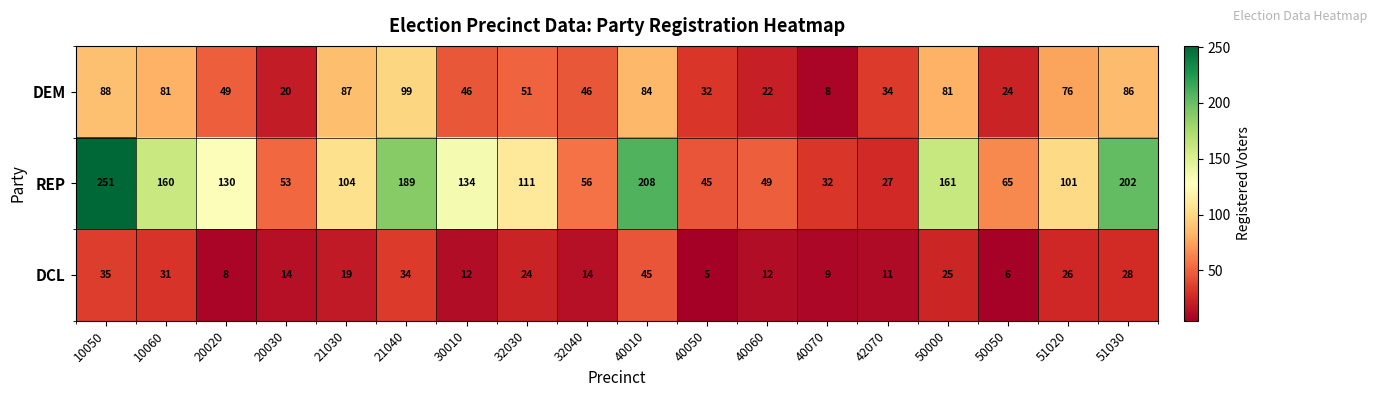

What is the sum of the REP values at 40070 and 10050?

283